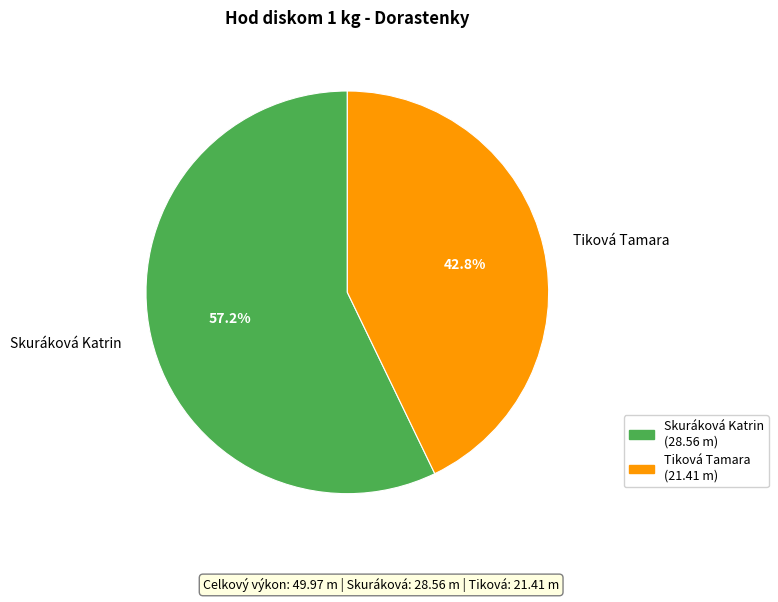

Rank the categories by value from highest to lowest.

Skuráková Katrin, Tiková Tamara